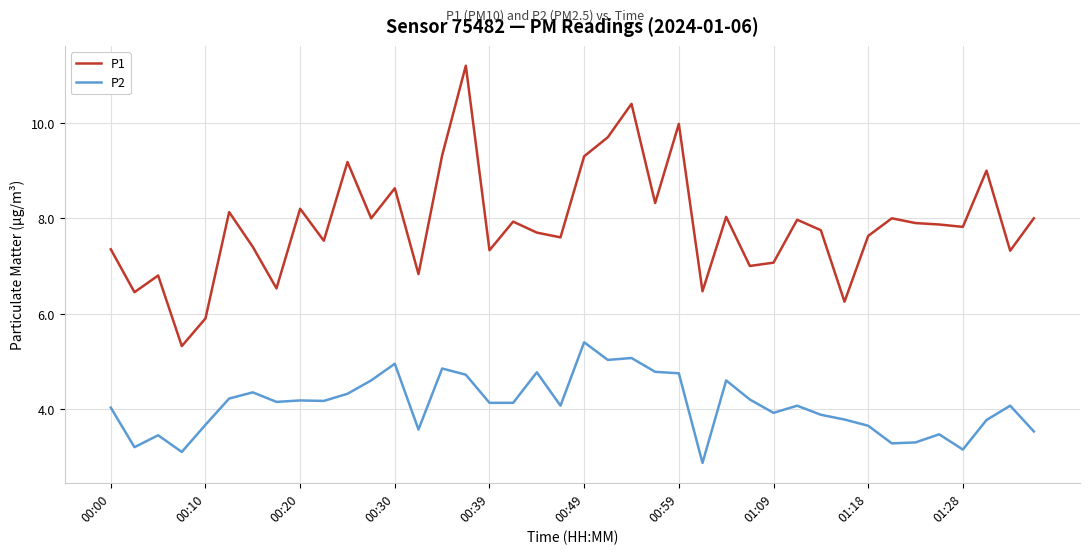

What are all the series names shown in the legend?

P1, P2